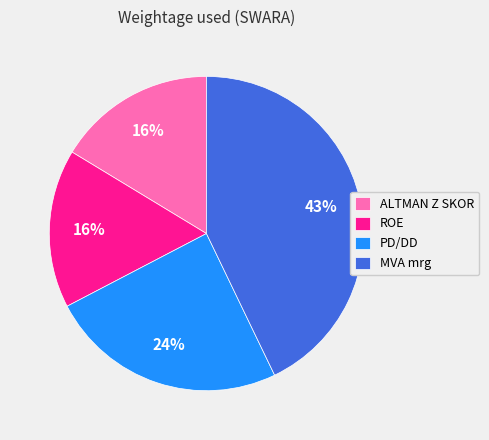

Is the sum of ALTMAN Z SKOR and ROE greater than half?

No